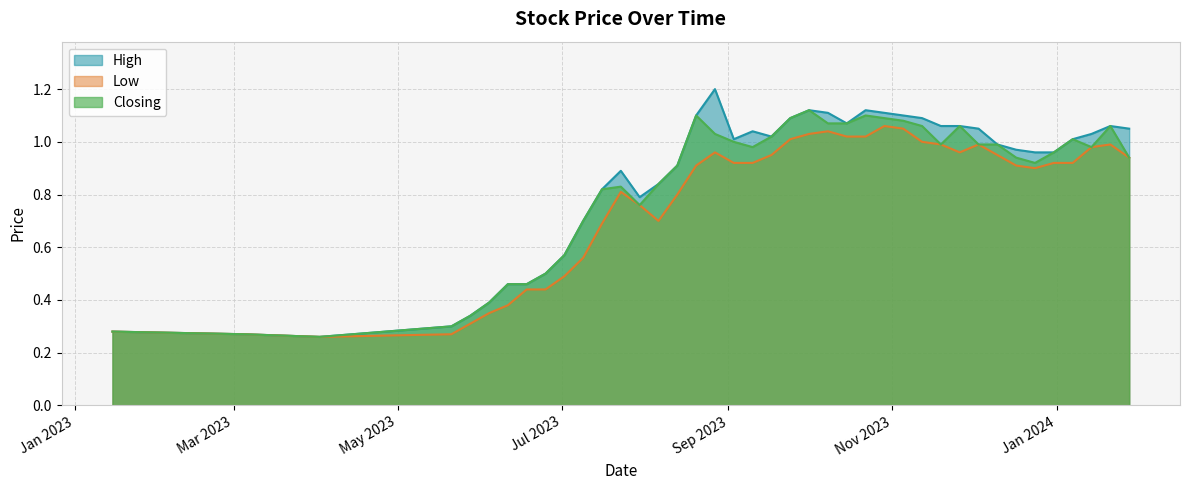

What is the maximum value shown in the chart?

1.2